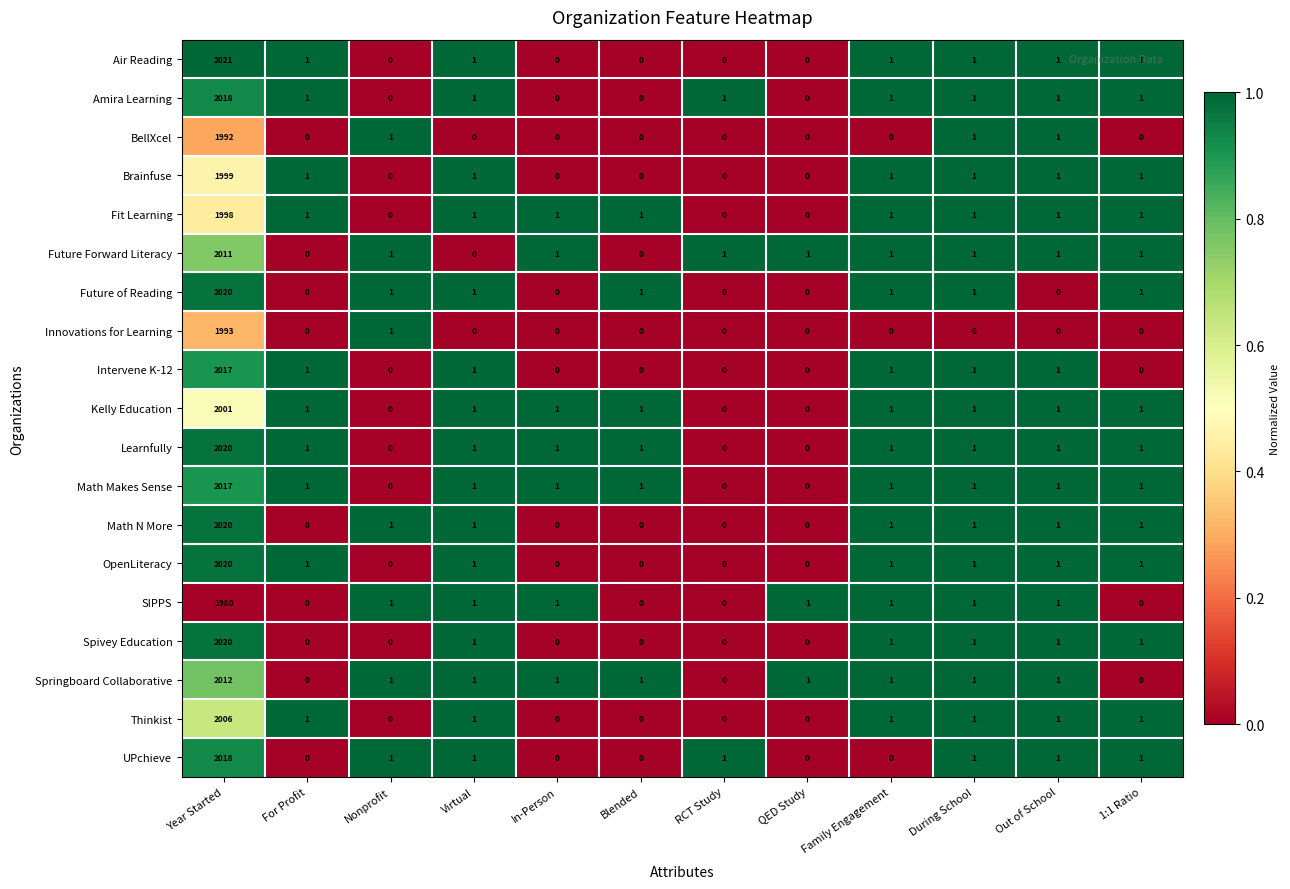

At which label does Air Reading first exceed 1?

Year Started